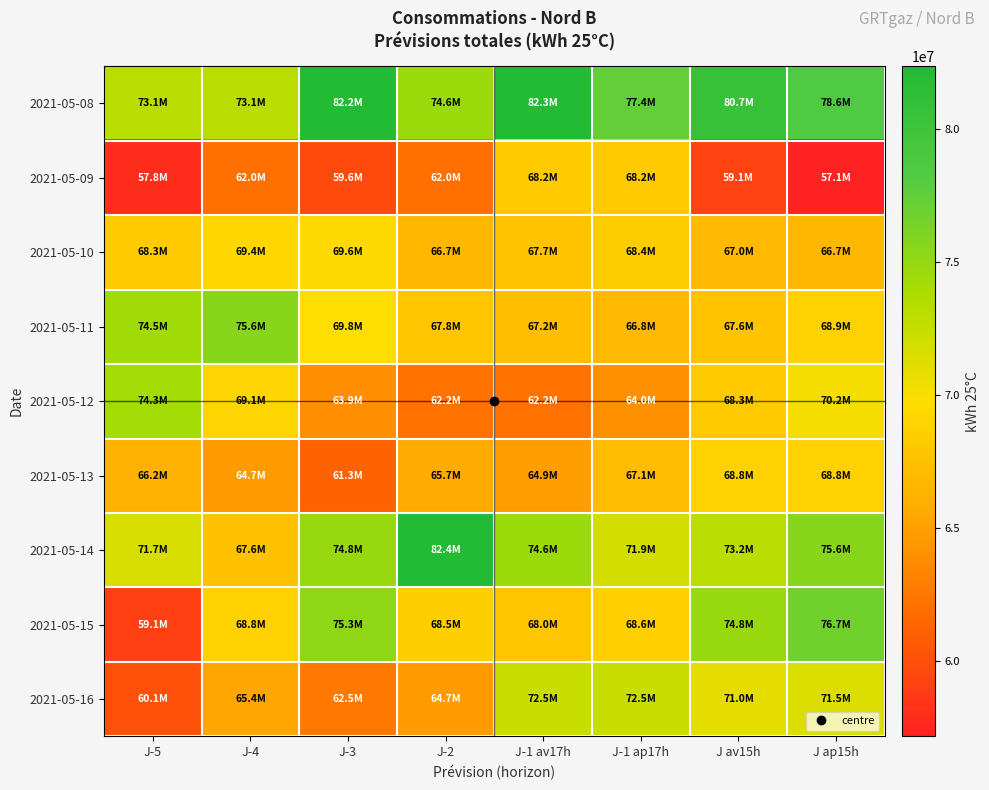

Reading right to left, what are all the values shown in this chart?

2021-05-08: J ap15h=78579060	J av15h=80676863	J-1 ap17h=77424514	J-1 av17h=82338147	J-2=74612180	J-3=82223290	J-4=73140969	J-5=73140975
2021-05-09: J ap15h=57144181	J av15h=59143844	J-1 ap17h=68187270	J-1 av17h=68187273	J-2=62016495	J-3=59616835	J-4=62008570	J-5=57837980
2021-05-10: J ap15h=66675334	J av15h=66996231	J-1 ap17h=68443568	J-1 av17h=67682512	J-2=66696017	J-3=69564027	J-4=69367918	J-5=68255702
2021-05-11: J ap15h=68862991	J av15h=67644548	J-1 ap17h=66849168	J-1 av17h=67210860	J-2=67827761	J-3=69844131	J-4=75631080	J-5=74462470
2021-05-12: J ap15h=70179015	J av15h=68344036	J-1 ap17h=63953817	J-1 av17h=62155801	J-2=62150131	J-3=63926367	J-4=69133734	J-5=74276598
2021-05-13: J ap15h=68789923	J av15h=68793988	J-1 ap17h=67080111	J-1 av17h=64931333	J-2=65683428	J-3=61250249	J-4=64696678	J-5=66184115
2021-05-14: J ap15h=75617546	J av15h=73151113	J-1 ap17h=71871578	J-1 av17h=74594387	J-2=82382018	J-3=74806923	J-4=67584099	J-5=71705216
2021-05-15: J ap15h=76725431	J av15h=74840202	J-1 ap17h=68585235	J-1 av17h=67973795	J-2=68501164	J-3=75273831	J-4=68838072	J-5=59114475
2021-05-16: J ap15h=71456546	J av15h=70980102	J-1 ap17h=72469619	J-1 av17h=72469616	J-2=64651796	J-3=62506093	J-4=65406279	J-5=60083197